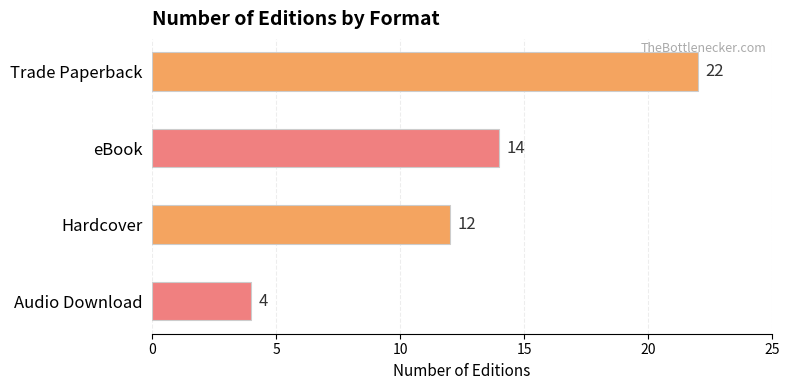

What is the sum of the values at Hardcover and Trade Paperback?

34